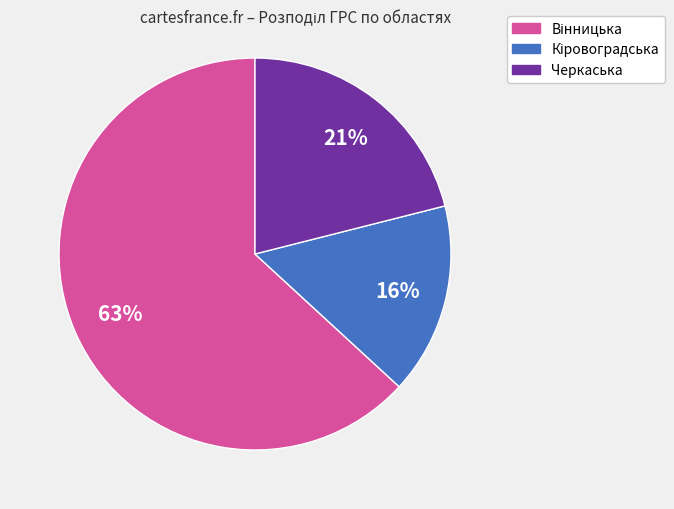

To the nearest percent, what is the average slice percentage?

33%